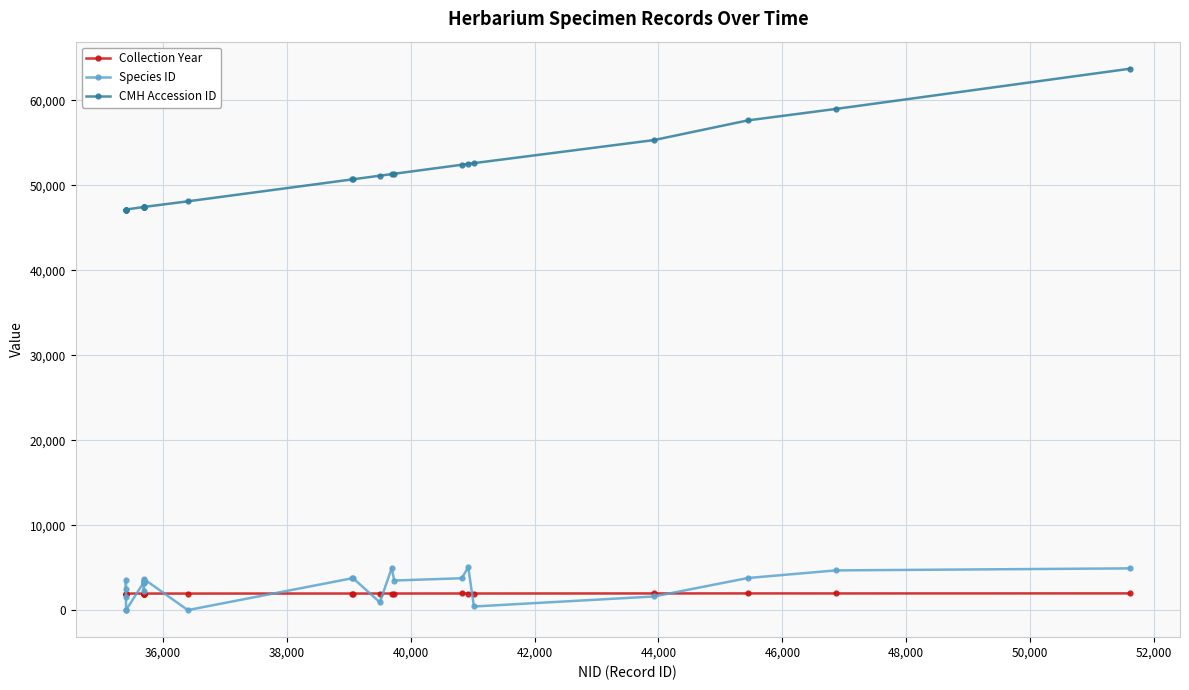

What is the minimum value for Collection Year?

1989